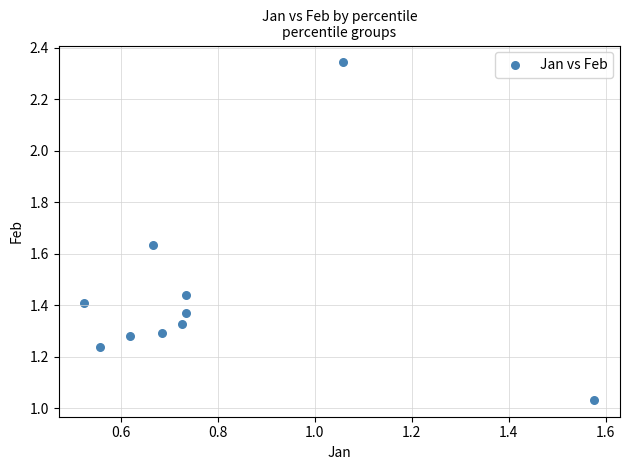

What is the average X value?

0.8